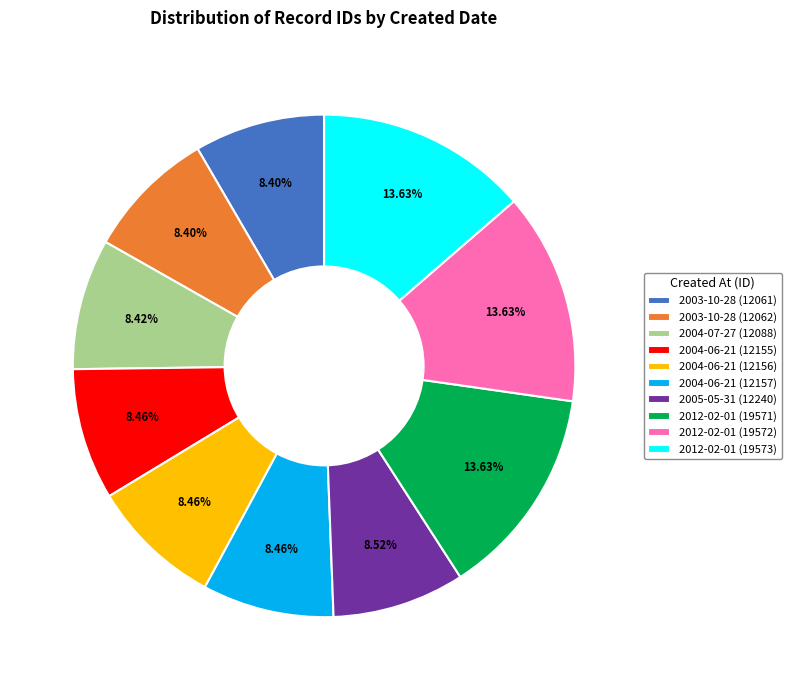

Does 2003-10-28 (12062) account for over 50% of the chart?

No